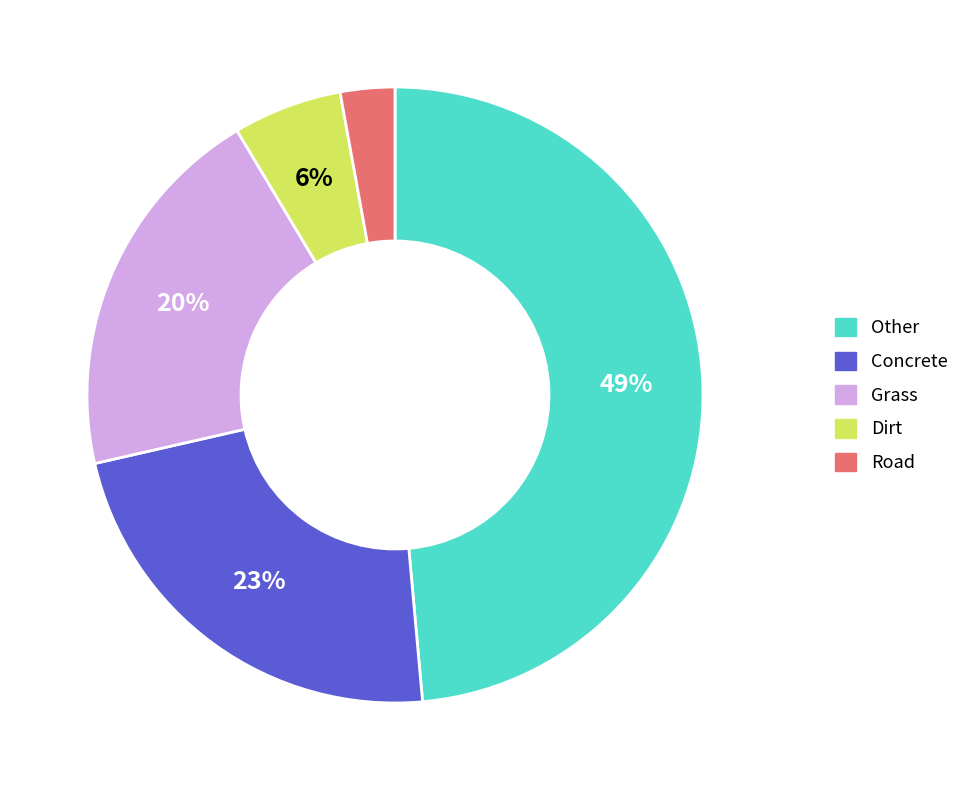

To the nearest percent, what is the average slice percentage?

20%